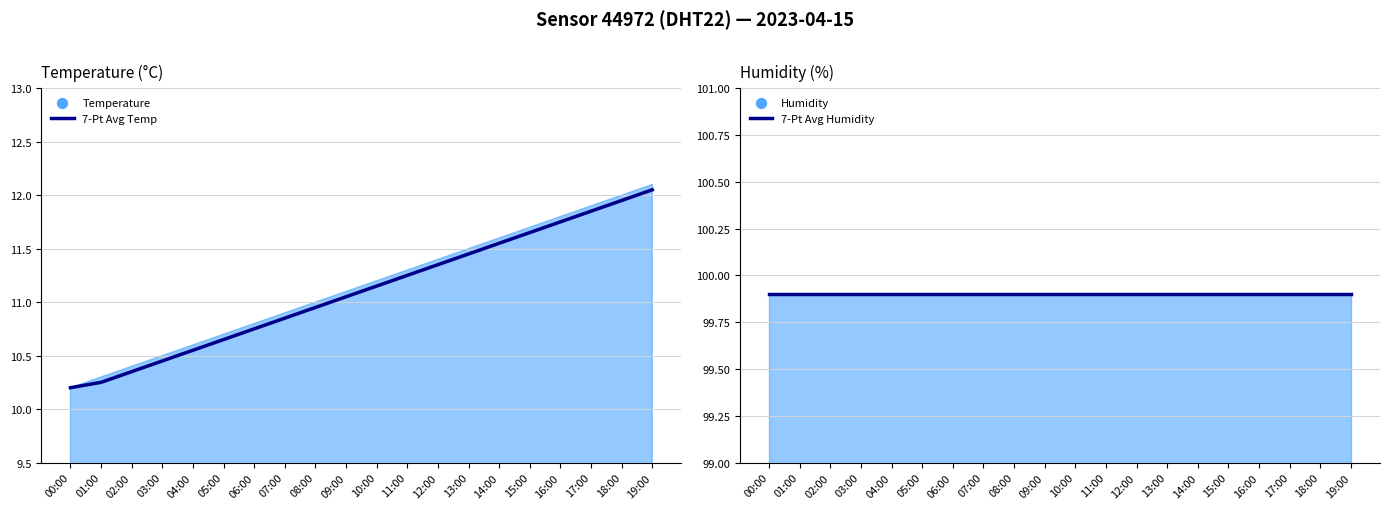

What is the total value across all series at 09:00?

111.0